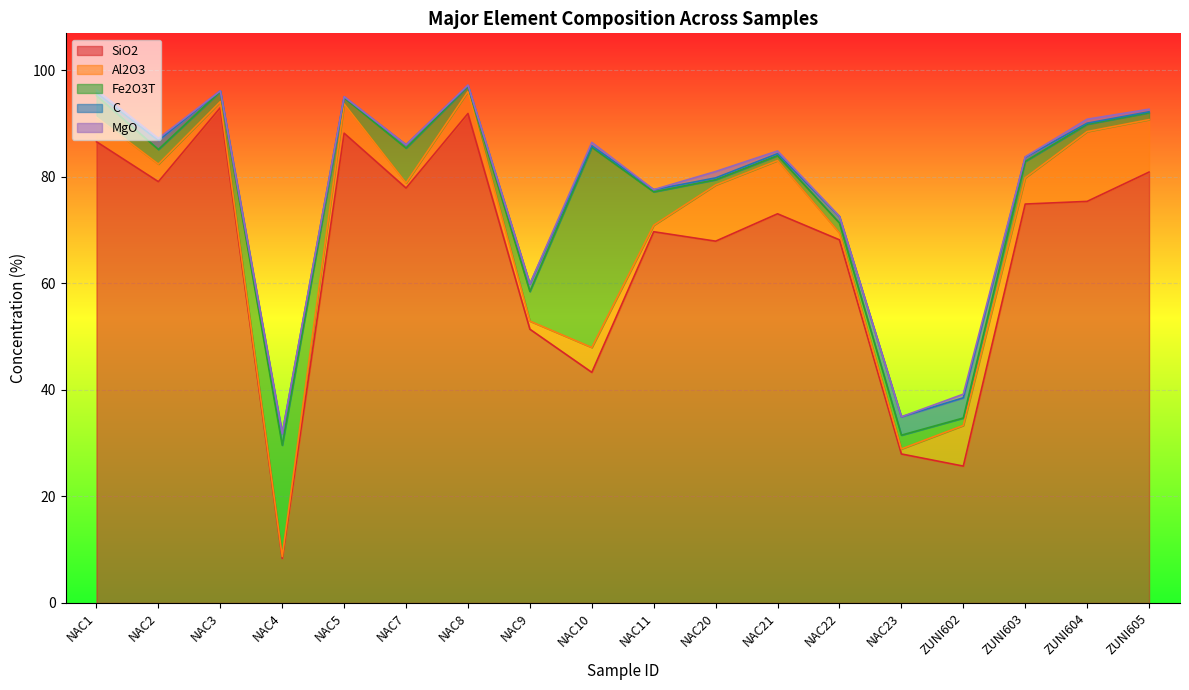

What is the difference between the highest and lowest values at NAC22?

68.1